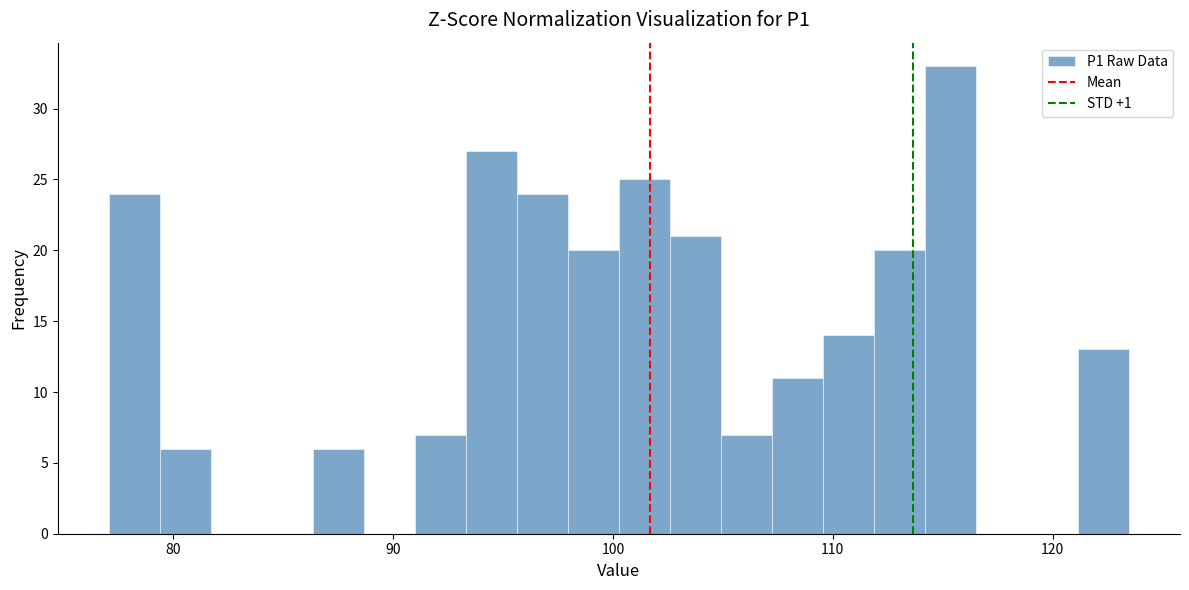

Around what value on the x-axis is the tallest bar? Give the approximate position of its centre, as read against the axis.

115